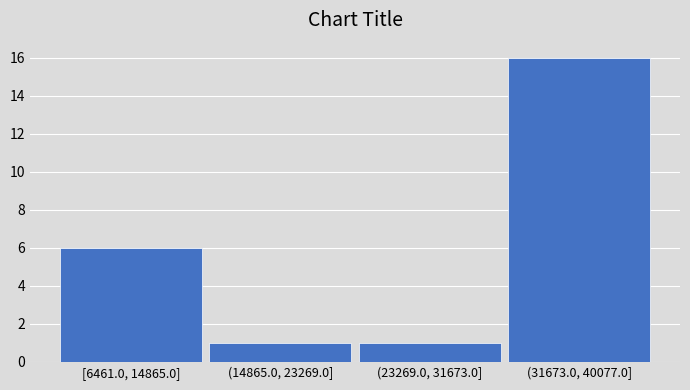

Reading left to right, list all the values displayed in this chart.

6	1	1	16